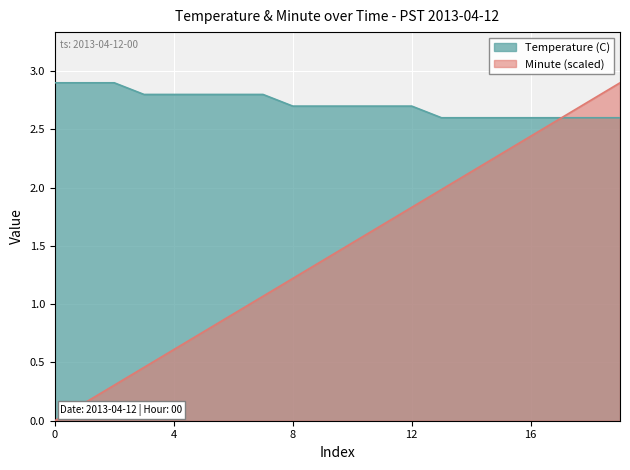

What is the total value across all series at 10?

4.2